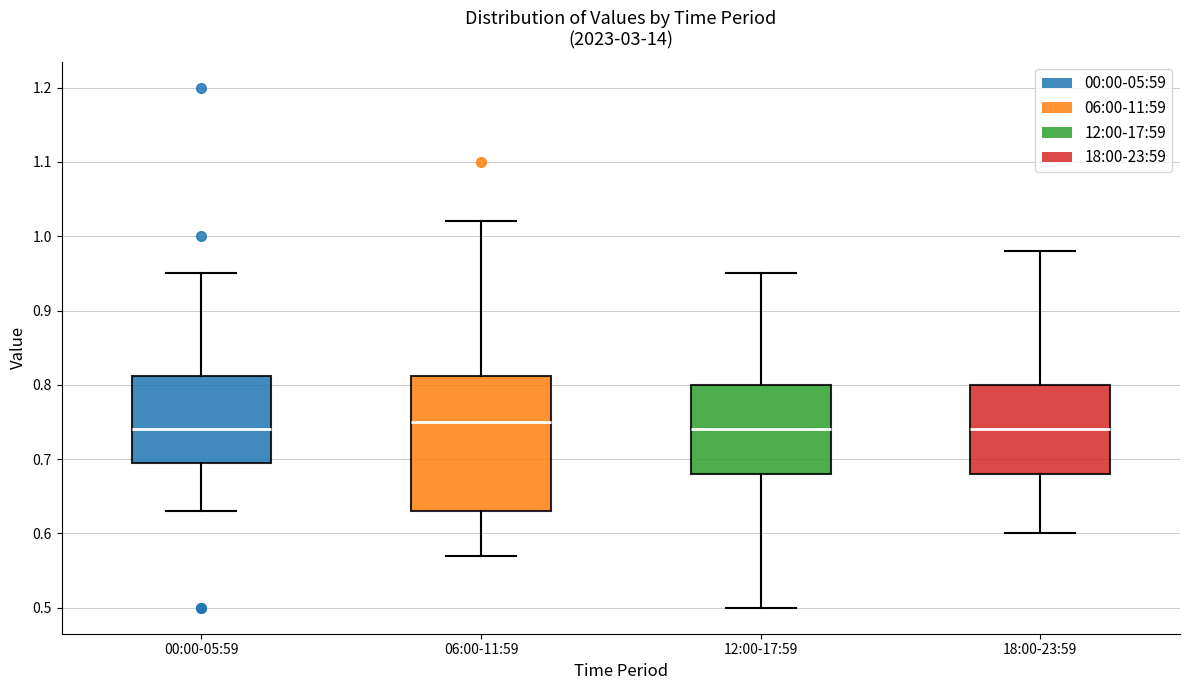

Which box is the tallest, from its lower edge to its upper edge?

06:00-11:59